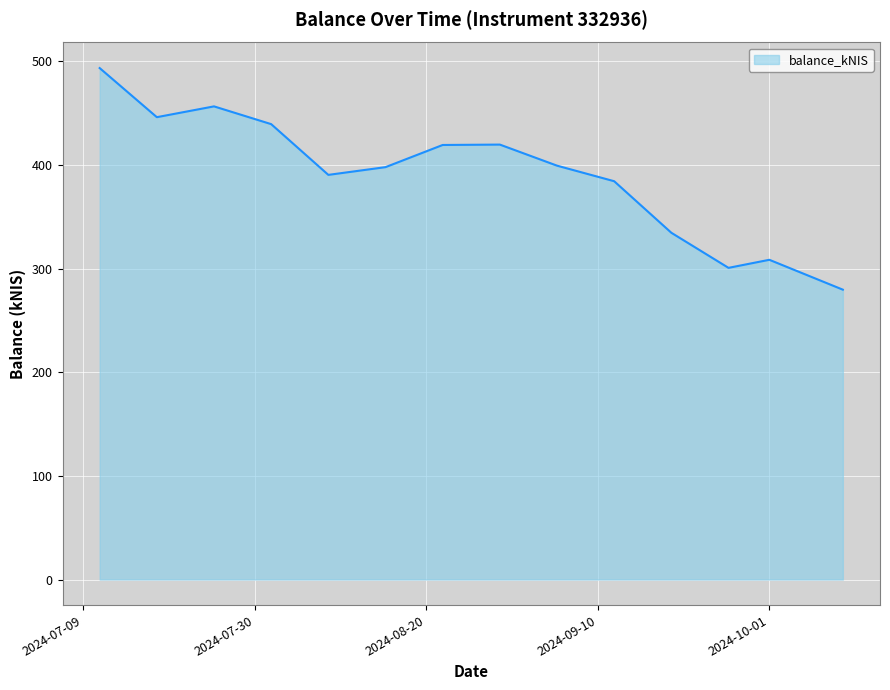

What is the difference between the maximum and minimum values?

213.8